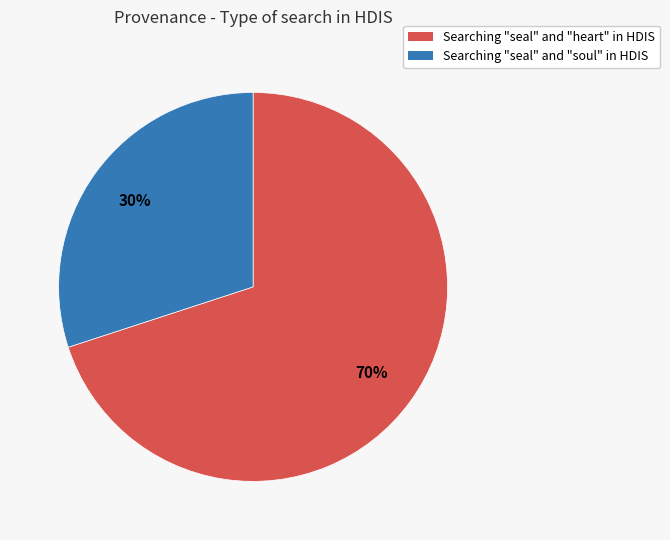

To the nearest percent, what is the average slice percentage?

50%